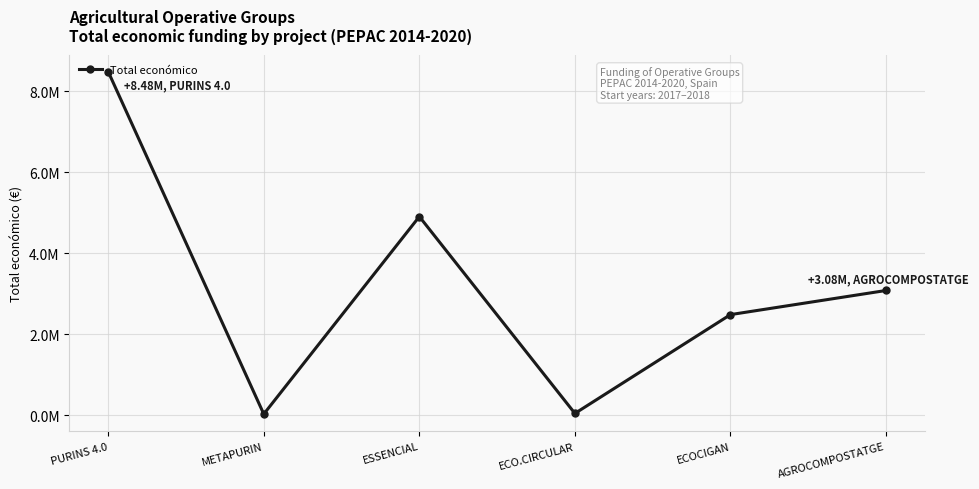

Does the chart have visible grid lines?

Yes